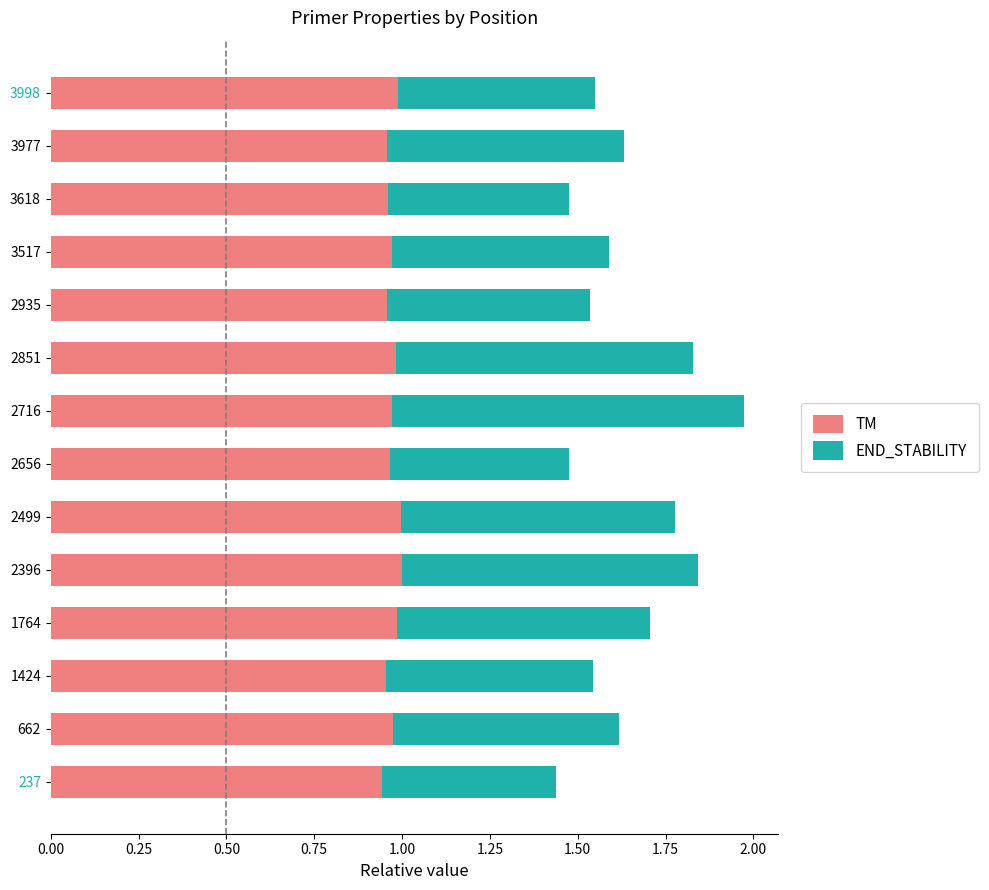

What is the sum of the TM values at 2656 and 2935?

1.9